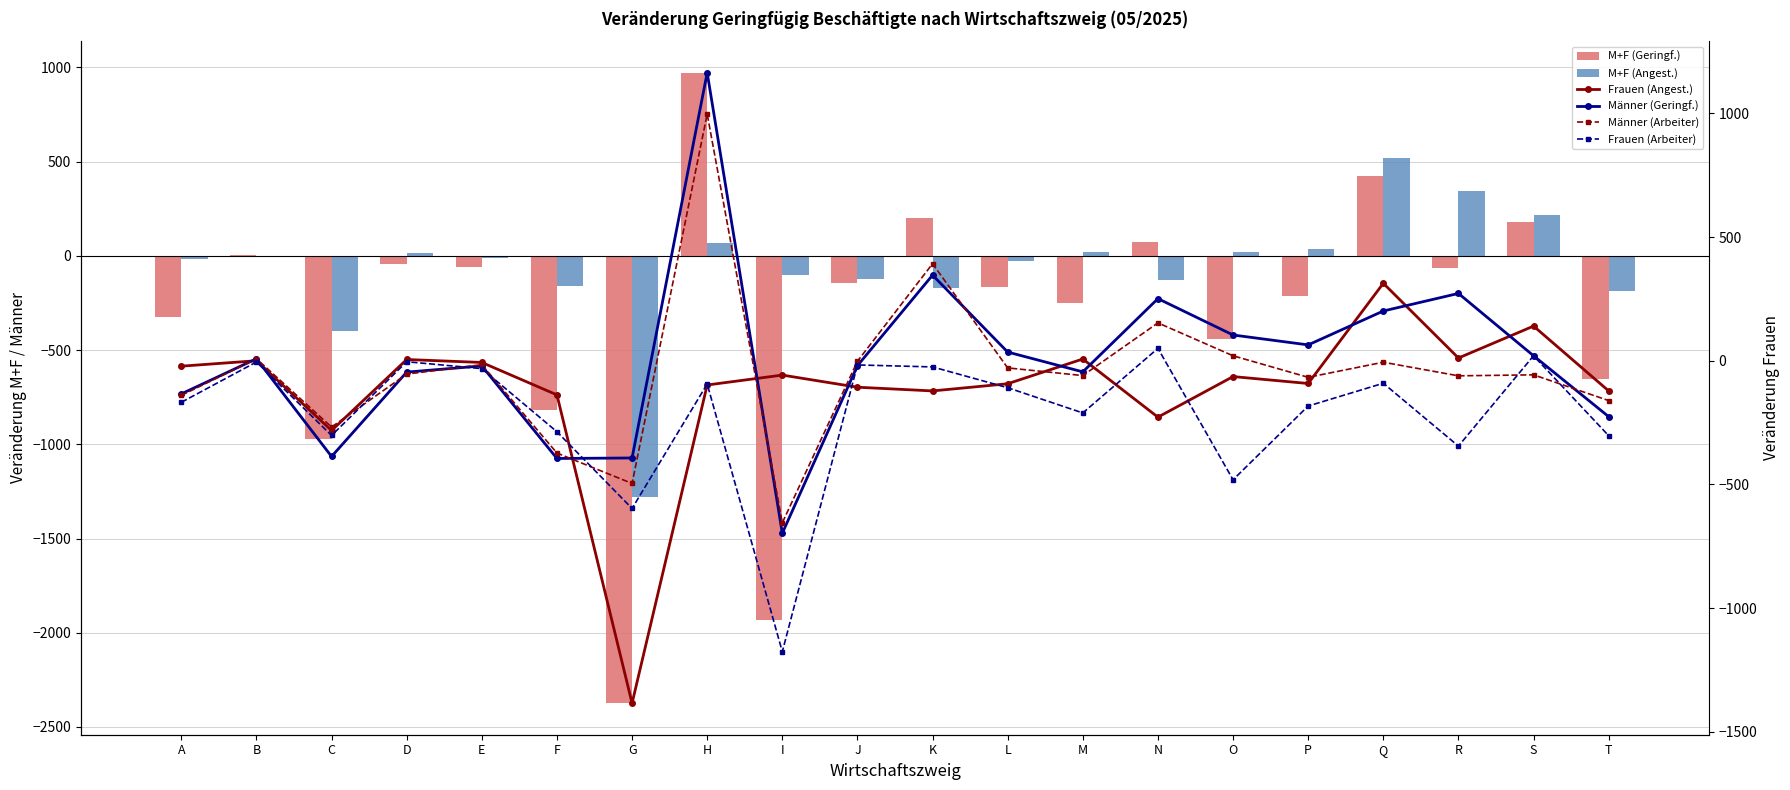

Reading left to right, transcribe all the data shown in this chart.

M+F (Geringf.): A=-324	B=3	C=-971	D=-45	E=-60	F=-820	G=-2374	H=972	I=-1931	J=-144	K=199	L=-167	M=-249	N=73	O=-441	P=-211	Q=423	R=-62	S=180	T=-651
M+F (Angest.): A=-16	B=0	C=-401	D=13	E=-12	F=-160	G=-1281	H=69	I=-100	J=-125	K=-168	L=-29	M=22	N=-130	O=20	P=39	Q=520	R=344	S=217	T=-187
Frauen (Angest.): A=-22	B=0	C=-282	D=5	E=-7	F=-138	G=-1384	H=-98	I=-58	J=-107	K=-122	L=-93	M=7	N=-228	O=-64	P=-92	Q=313	R=11	S=140	T=-122
Männer (Geringf.): A=-134	B=8	C=-387	D=-46	E=-21	F=-395	G=-393	H=1164	I=-697	J=-20	K=346	L=35	M=-45	N=251	O=104	P=64	Q=201	R=272	S=20	T=-226
Männer (Arbeiter): A=-140	B=8	C=-268	D=-54	E=-16	F=-373	G=-496	H=997	I=-655	J=-2	K=392	L=-29	M=-60	N=153	O=20	P=-67	Q=-6	R=-61	S=-57	T=-161
Frauen (Arbeiter): A=-168	B=-5	C=-302	D=-4	E=-32	F=-287	G=-597	H=-94	I=-1176	J=-17	K=-25	L=-109	M=-211	N=50	O=-481	P=-183	Q=-91	R=-345	S=20	T=-303